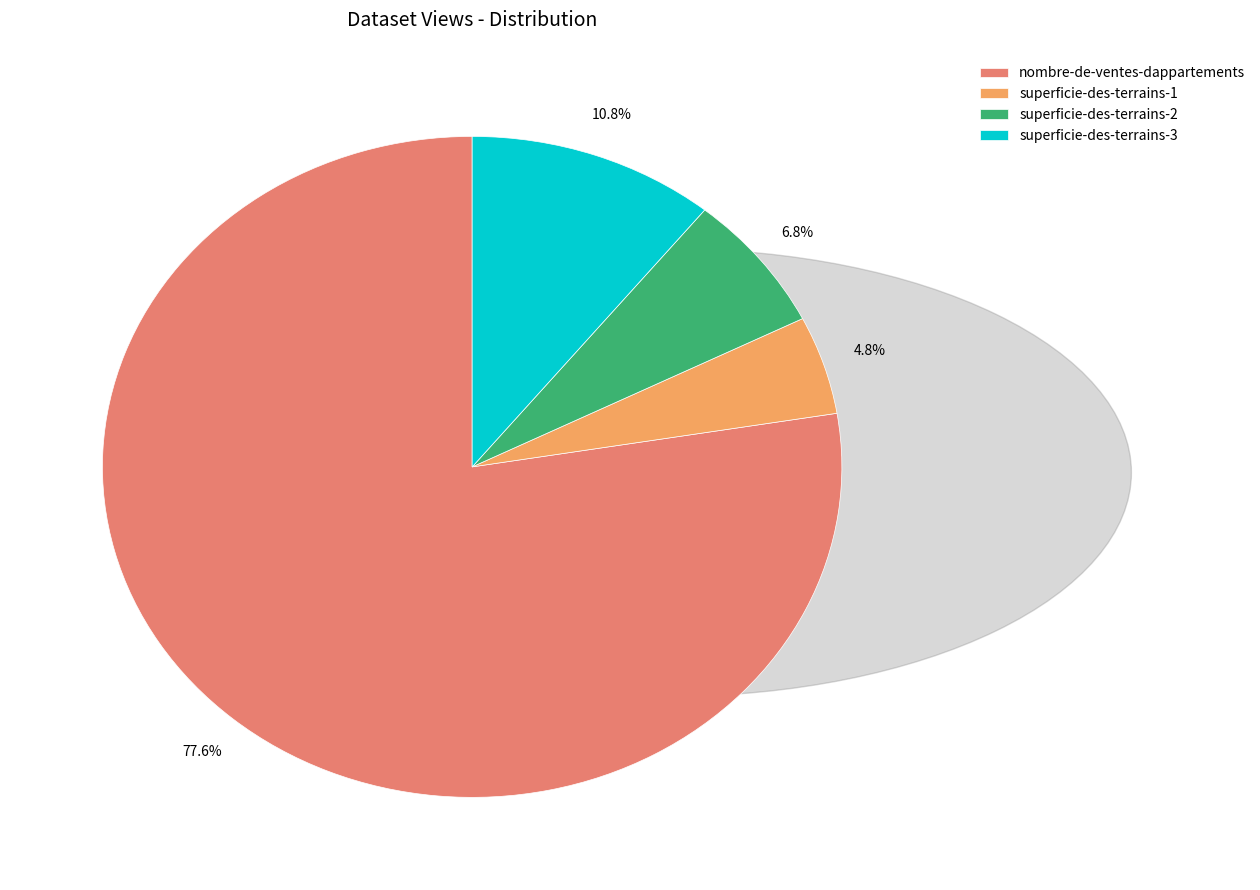

Which slice is the smallest?

superficie-des-terrains-1